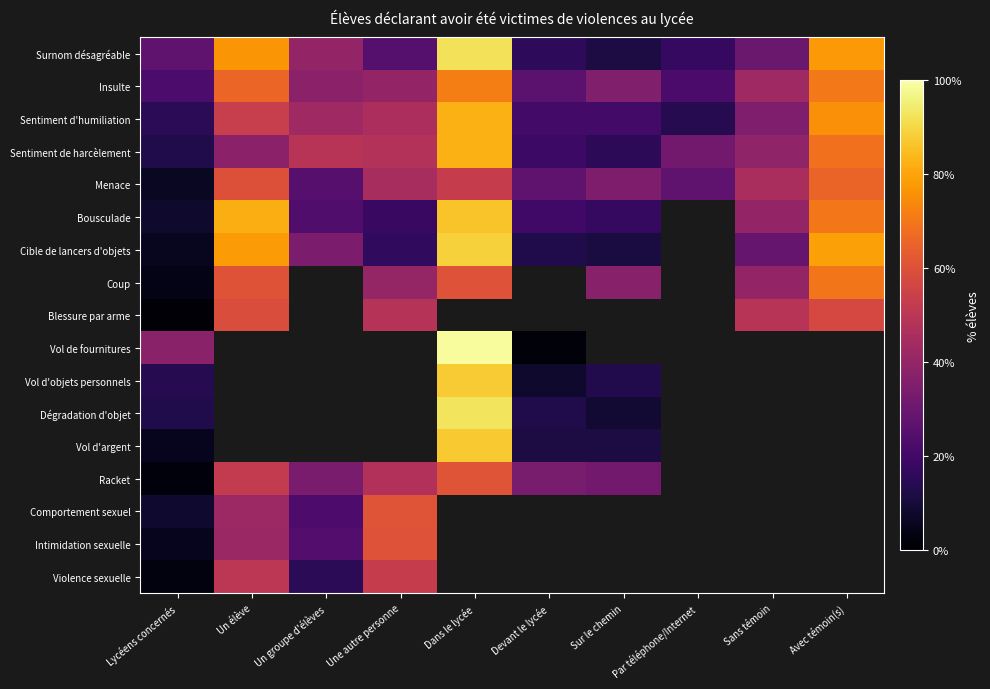

What value does the Coup series have at Lycéens concernés?

4.0